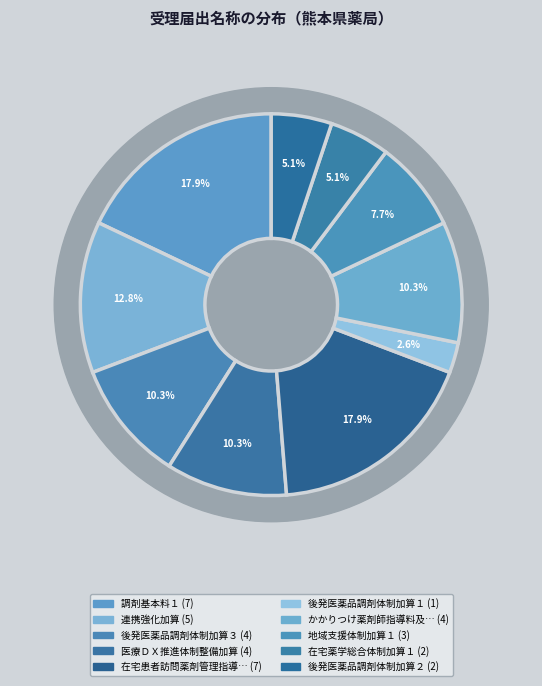

To the nearest percent, what is the average slice percentage?

10%